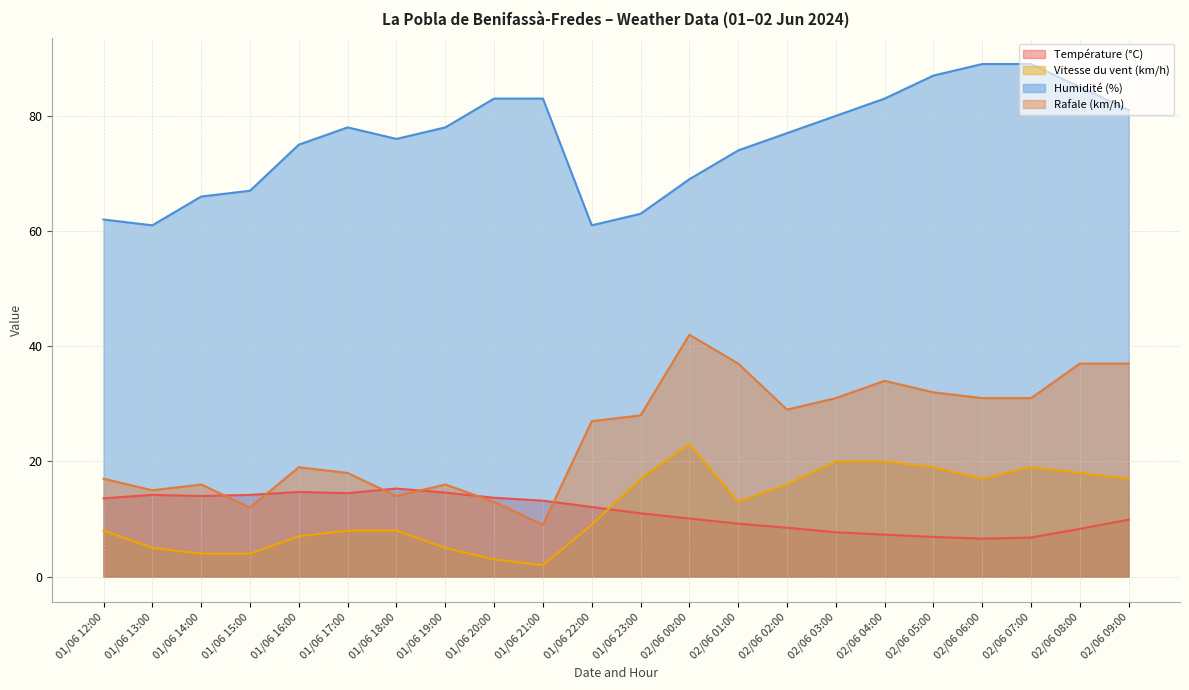

The value of Vitesse du vent (km/h) at 02/06 06:00 is 17.0. True or false?

True